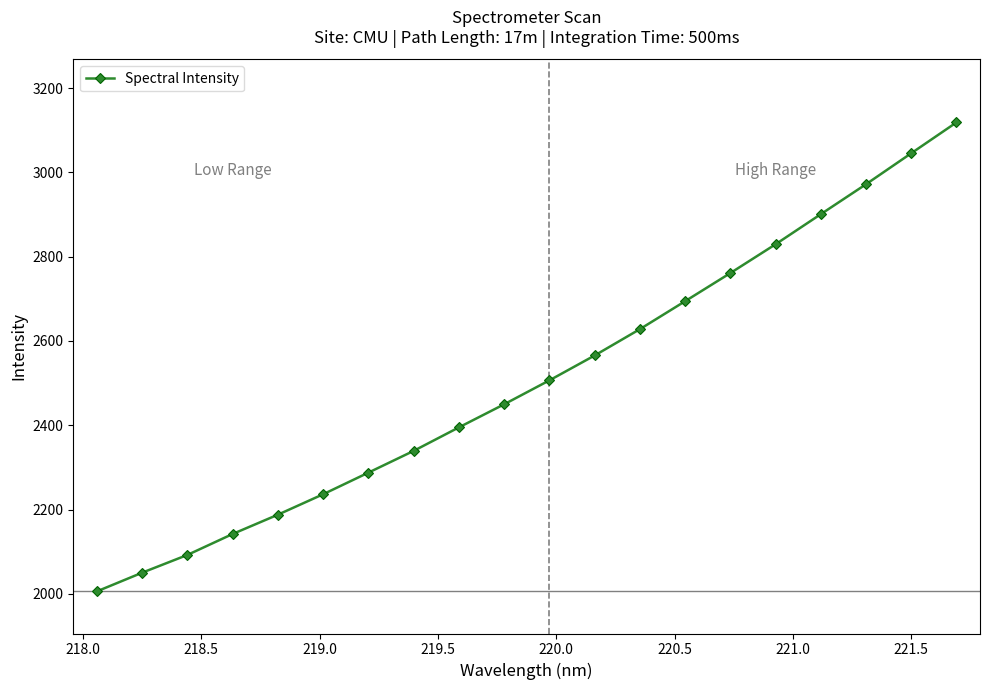

What is the greatest value displayed?

3118.3